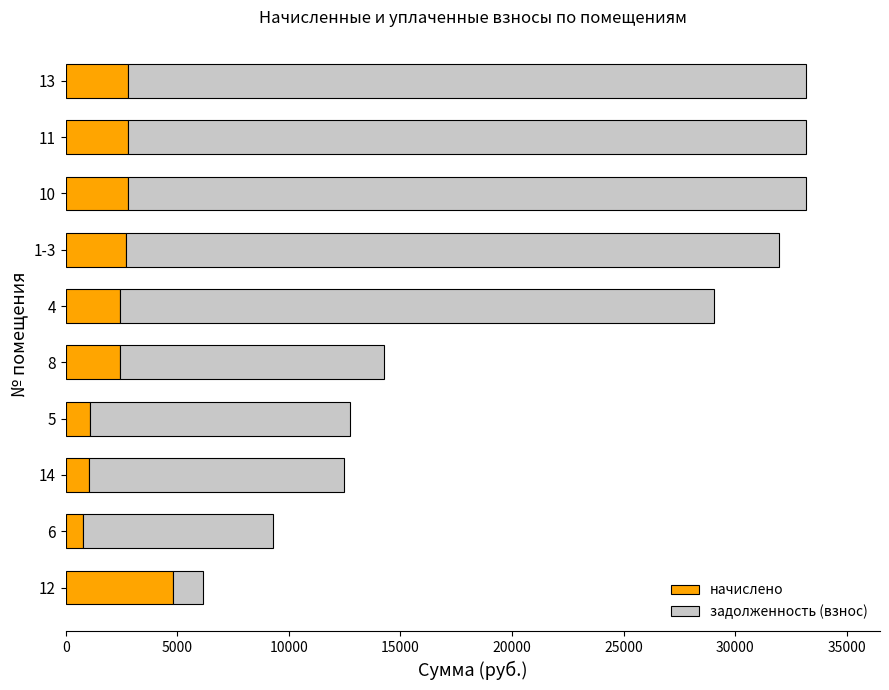

Count the number of data series in this chart.

2